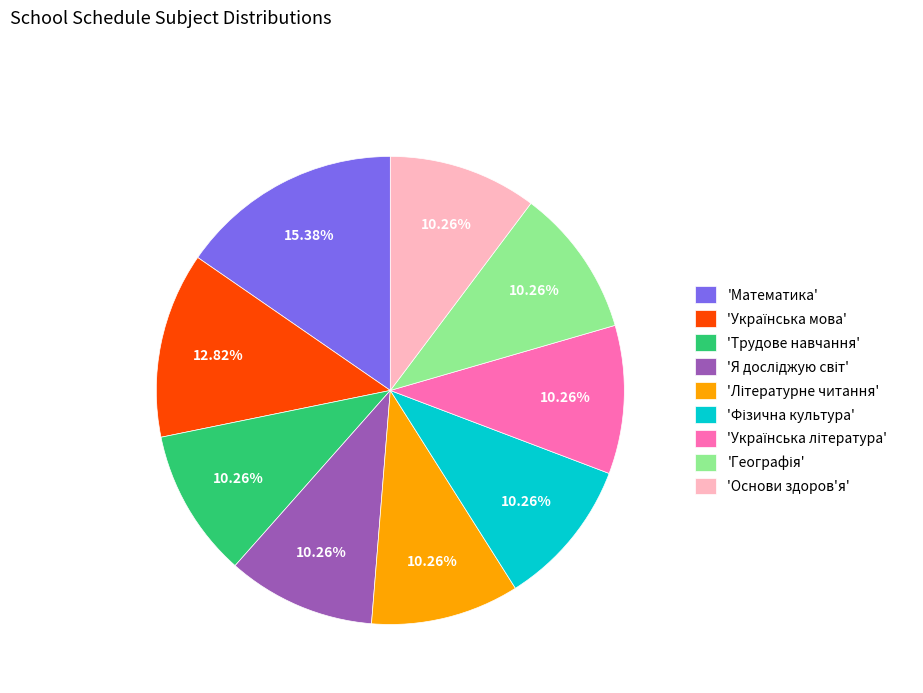

Which category has the biggest portion of the pie?

'Математика'